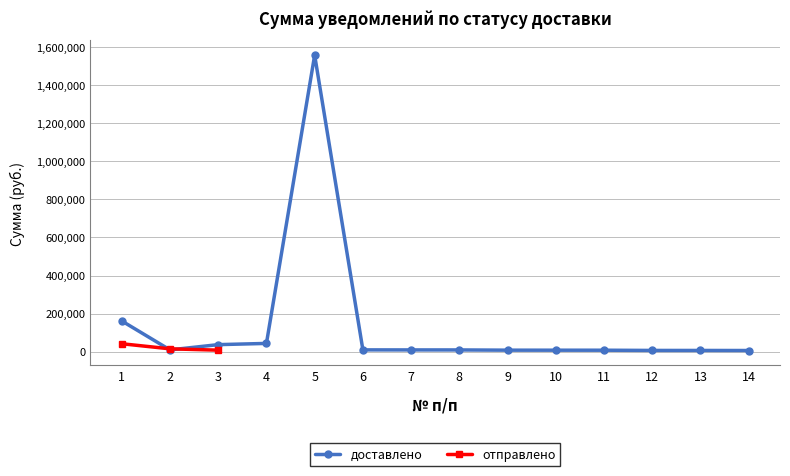

How many series are shown in this chart?

2